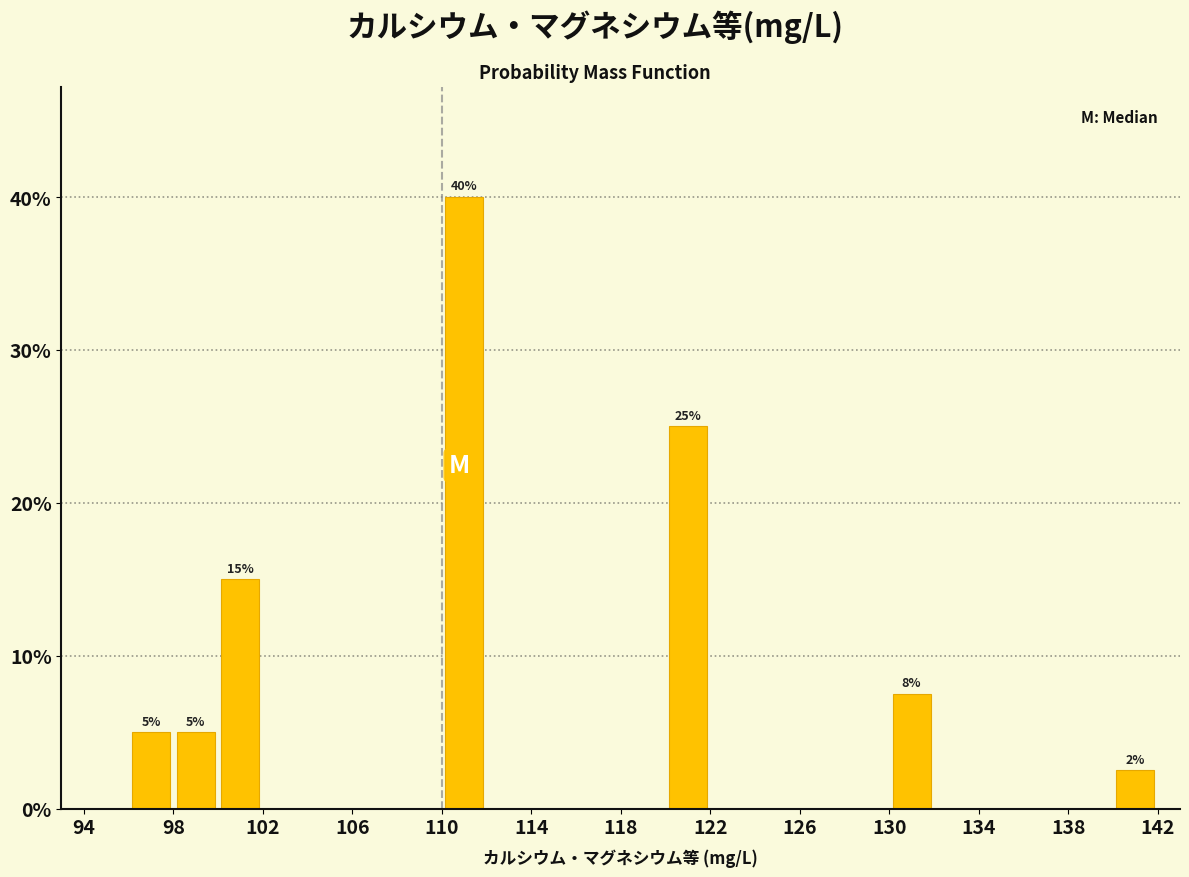

Which range on the x-axis has the tallest bar?

110 to 112